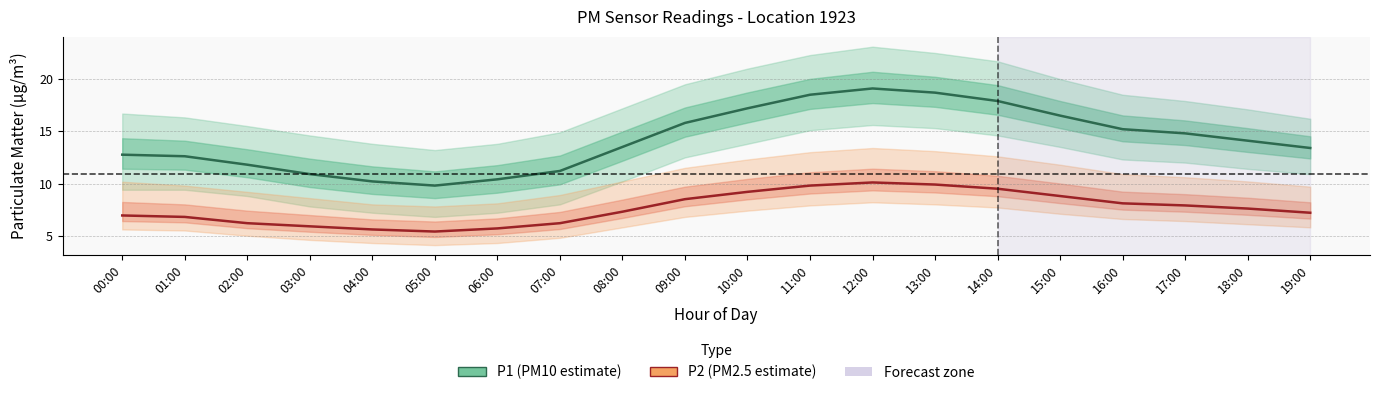

What is the highest value of the P2 series?

10.1